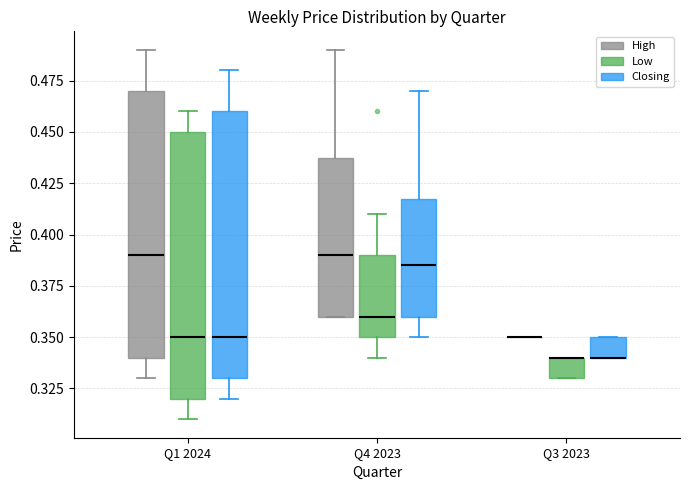

Reading left to right, read every box against the y-axis: the position of its median line, the range the box covers, and the ends of its whiskers. The values are not printed on the chart, so give them approximately, as read against the axis.

Q1 2024 (High): median 0.390, box 0.340 to 0.470, whiskers 0.330 to 0.490
Q1 2024 (Low): median 0.350, box 0.320 to 0.450, whiskers 0.310 to 0.460
Q1 2024 (Closing): median 0.350, box 0.330 to 0.460, whiskers 0.320 to 0.480
Q4 2023 (High): median 0.390, box 0.360 to 0.440, whiskers 0.360 to 0.490
Q4 2023 (Low): median 0.360, box 0.350 to 0.390, whiskers 0.340 to 0.410
Q4 2023 (Closing): median 0.385, box 0.360 to 0.420, whiskers 0.350 to 0.470
Q3 2023 (High): box collapsed to a line at 0.350, whiskers 0.350 to 0.350
Q3 2023 (Low): median 0.340 (drawn on the box's upper edge), box 0.330 to 0.340, whiskers 0.330 to 0.340
Q3 2023 (Closing): median 0.340 (drawn on the box's lower edge), box 0.340 to 0.350, whiskers 0.340 to 0.350